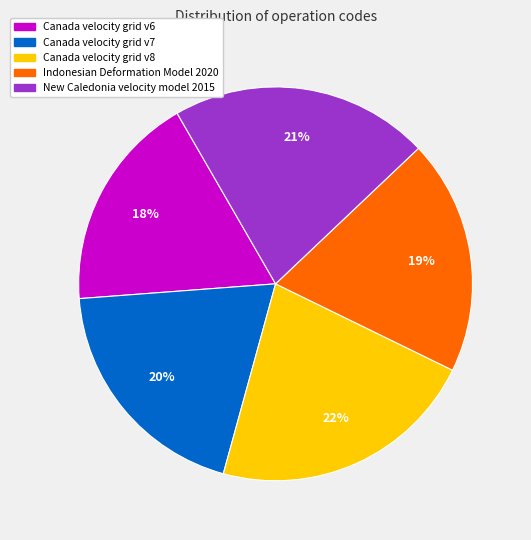

Which slice is the largest?

Canada velocity grid v8